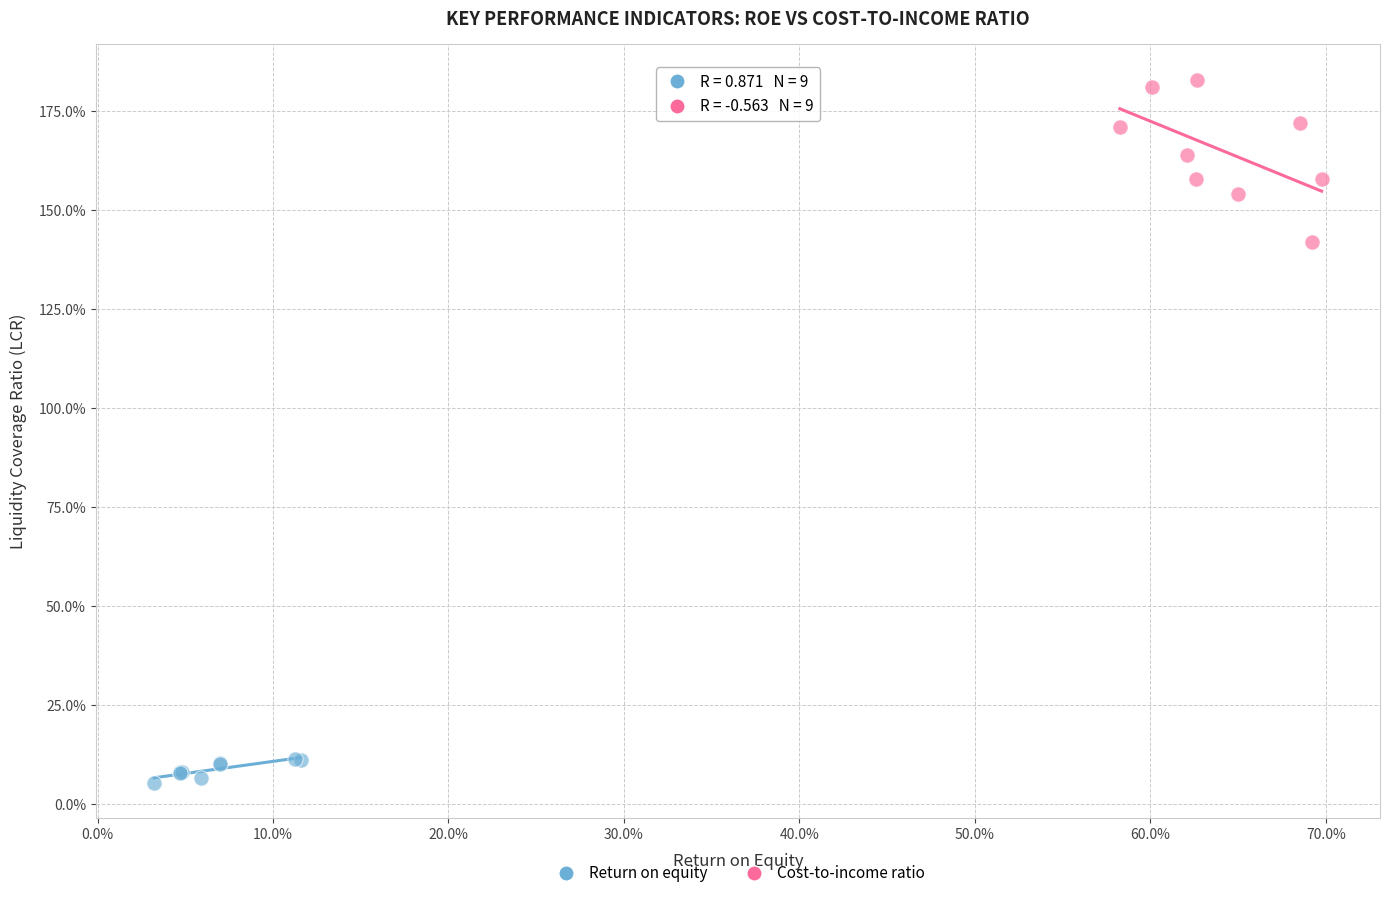

What are all the series names shown in the legend?

Return on equity, Cost-to-income ratio